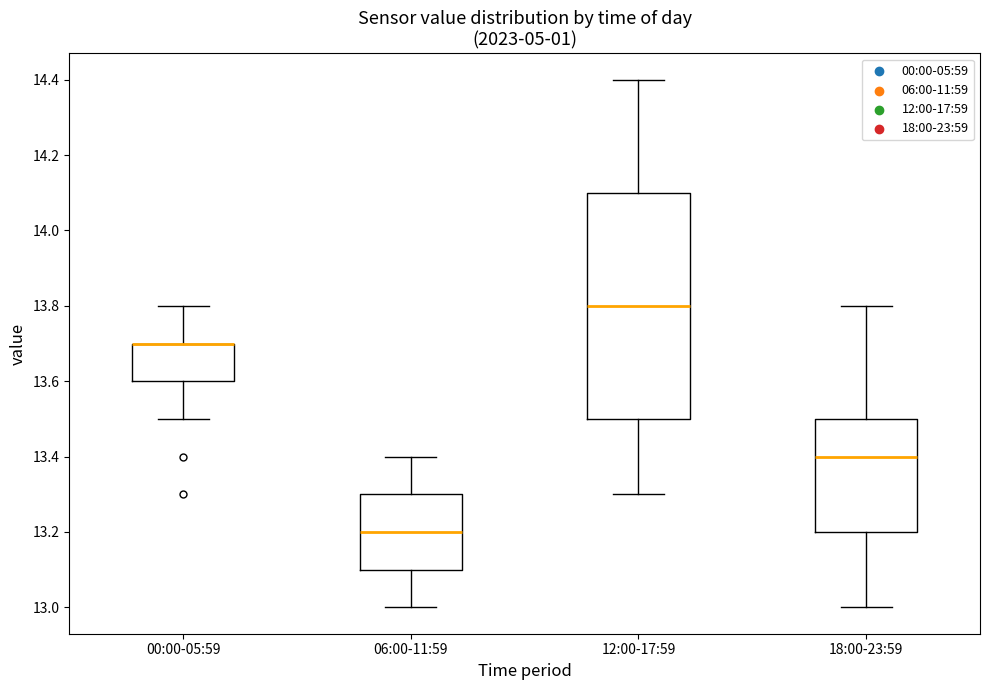

Where is the lower edge of the box for 06:00-11:59 on the y-axis? The values are not printed on the chart, so give them approximately, as read against the axis.

13.1